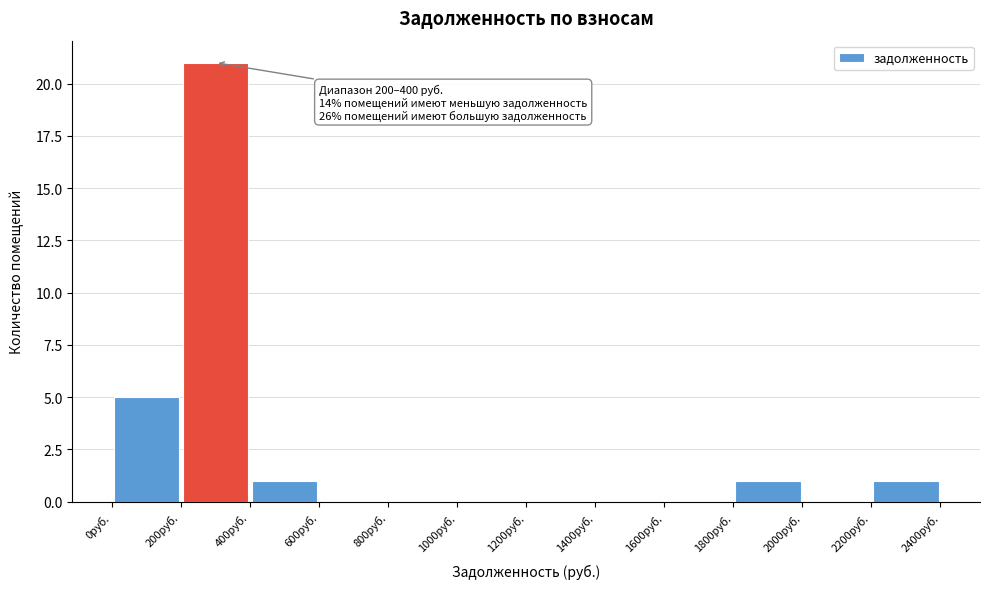

Over which range of the x-axis is the bar tallest?

200 to 400